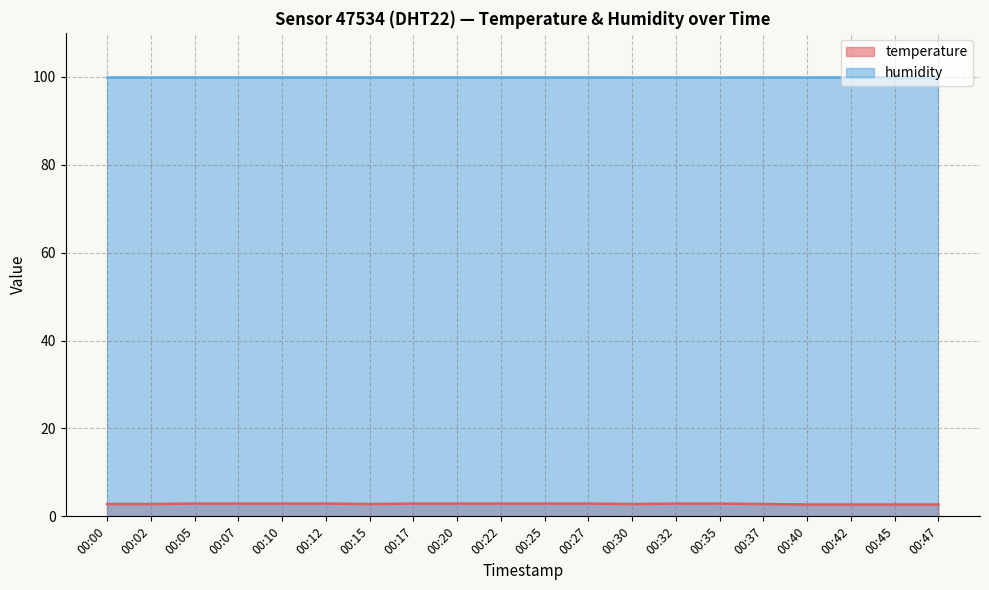

At which category does the chart reach its minimum across all series?

00:40